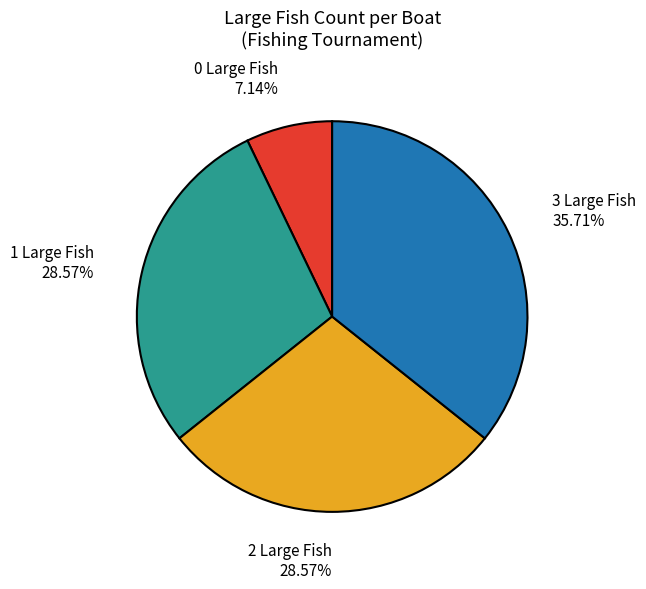

Do 2 Large and 3 Large together represent more than half of the pie?

Yes